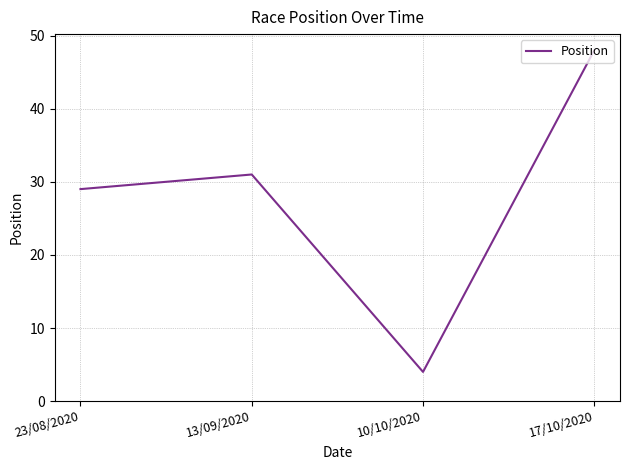

How many values are below 31?

2